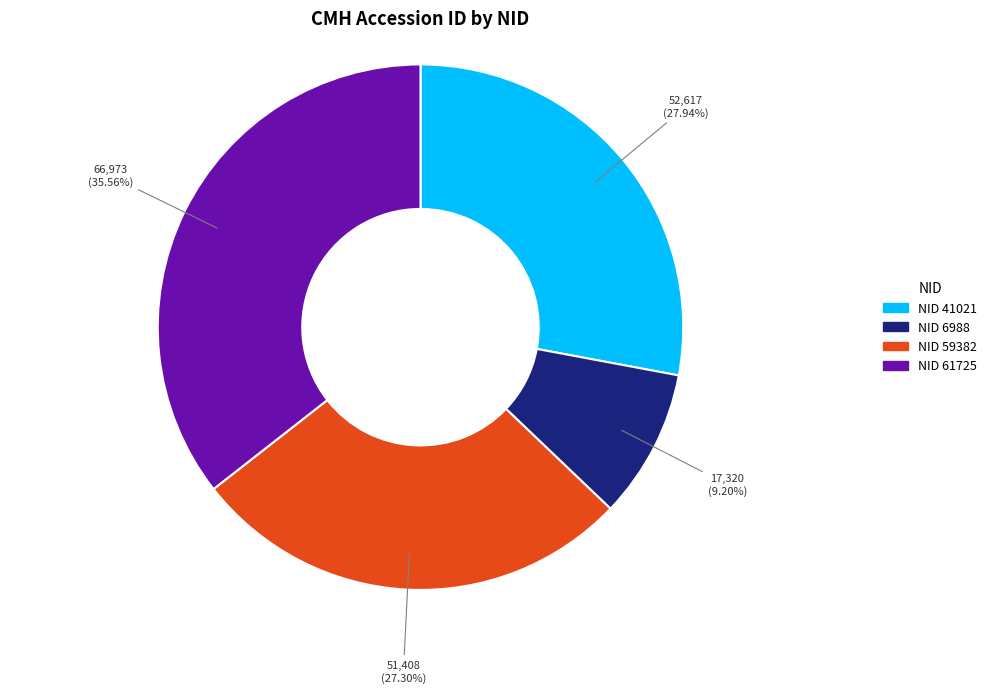

How many slices are in this pie chart?

4